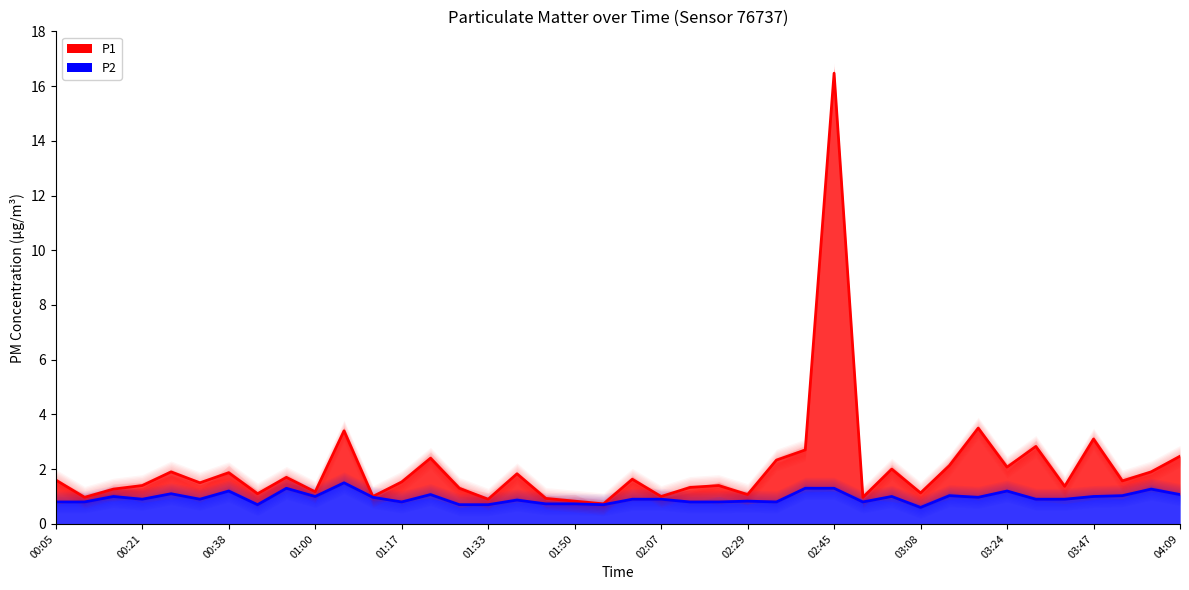

Which series has the largest total across all categories?

P1